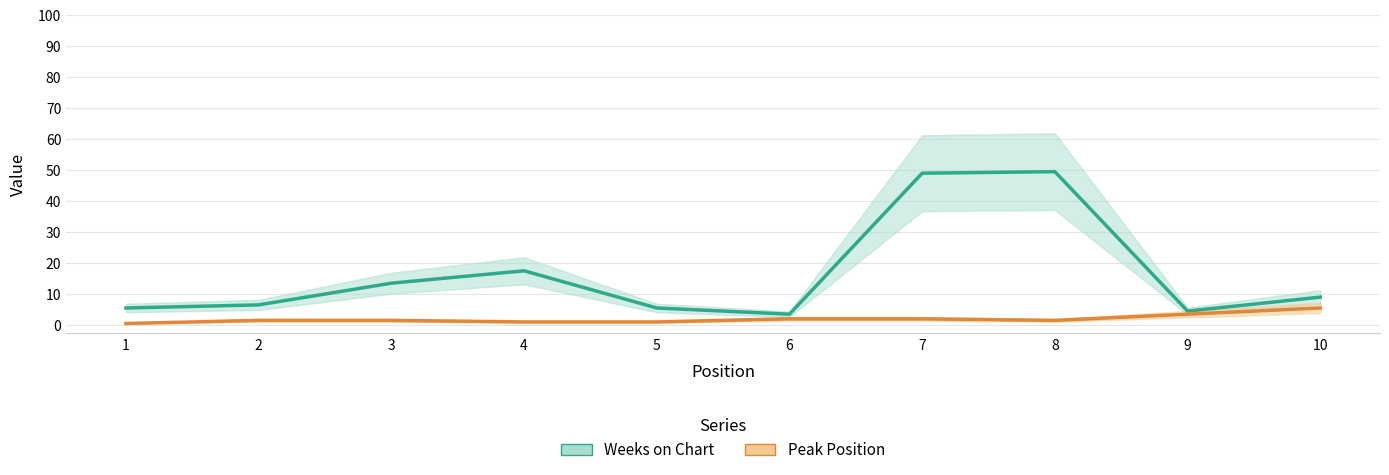

Does the chart display data point markers on the line(s)?

No